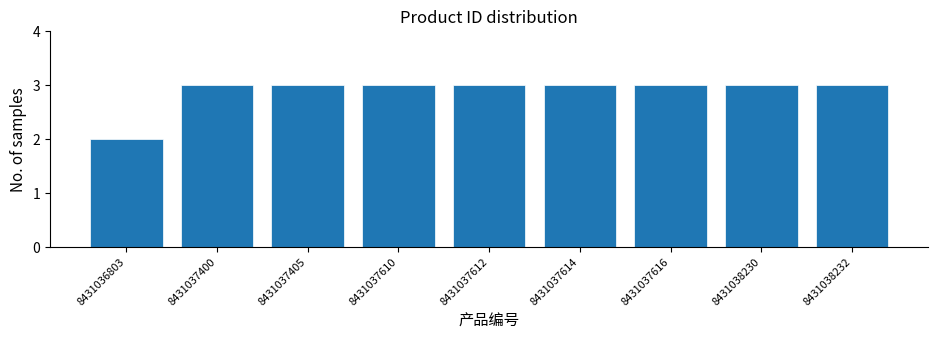

Reading left to right, transcribe all the data shown in this chart.

8431036803=2	8431037400=3	8431037405=3	8431037610=3	8431037612=3	8431037614=3	8431037616=3	8431038230=3	8431038232=3